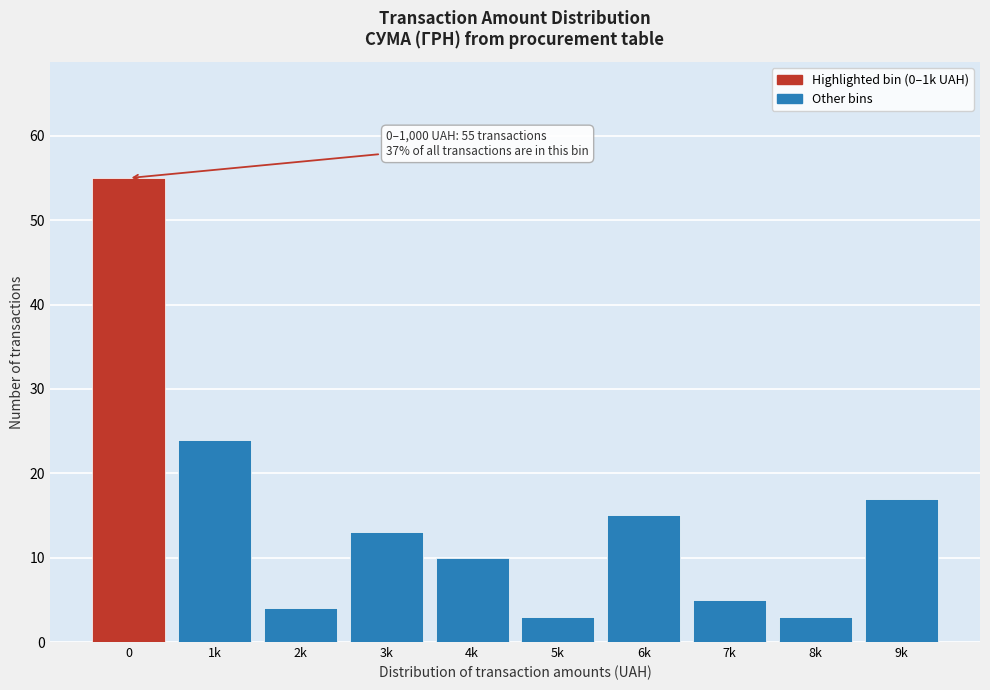

Reading left to right, list all the values displayed in this chart.

55	24	4	13	10	3	15	5	3	17